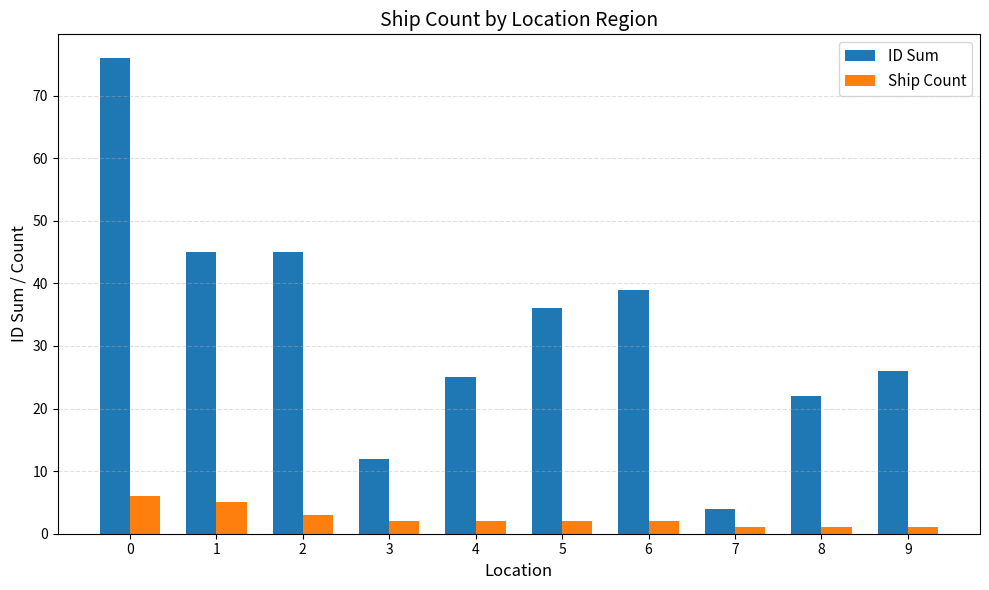

Read the ID Sum value at 5, to the nearest 5.

35